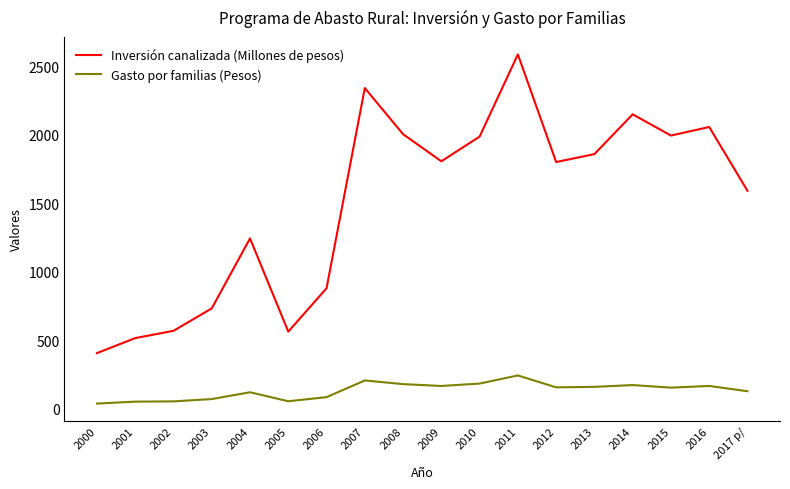

Which series has the largest range (max minus min)?

Inversión canalizada (Millones de pesos)